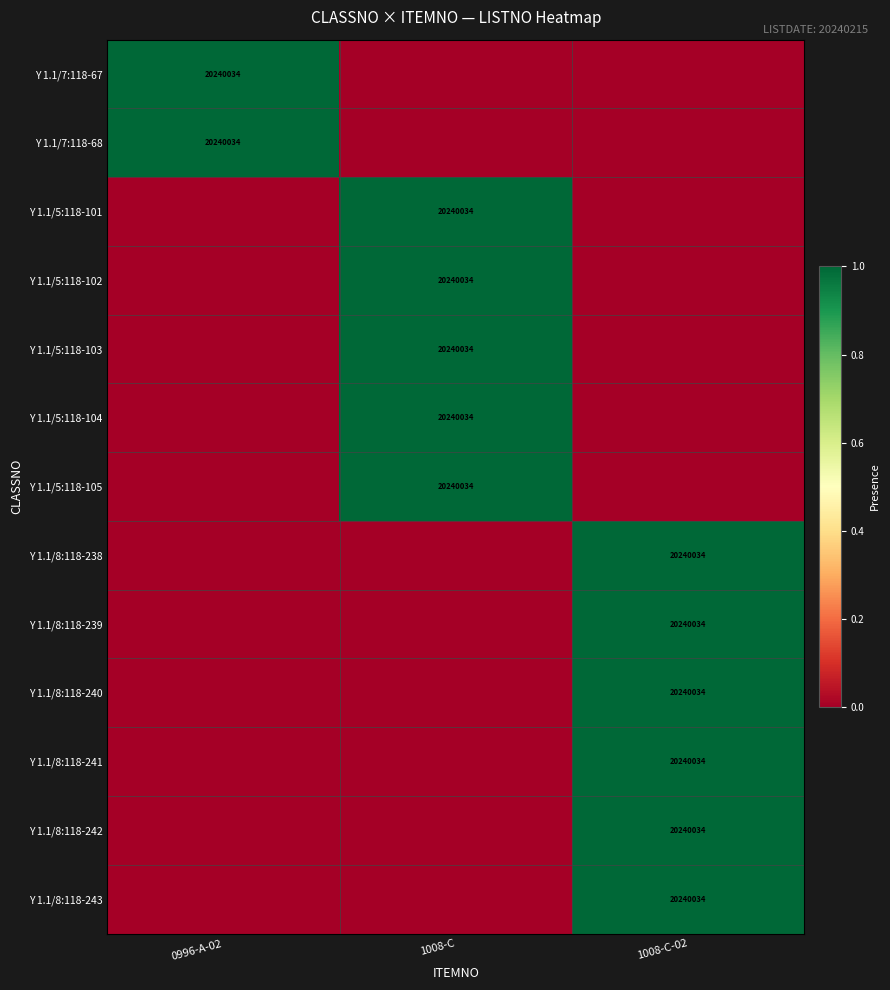

Which has a higher value, 1008-C or 1008-C-02?

1008-C